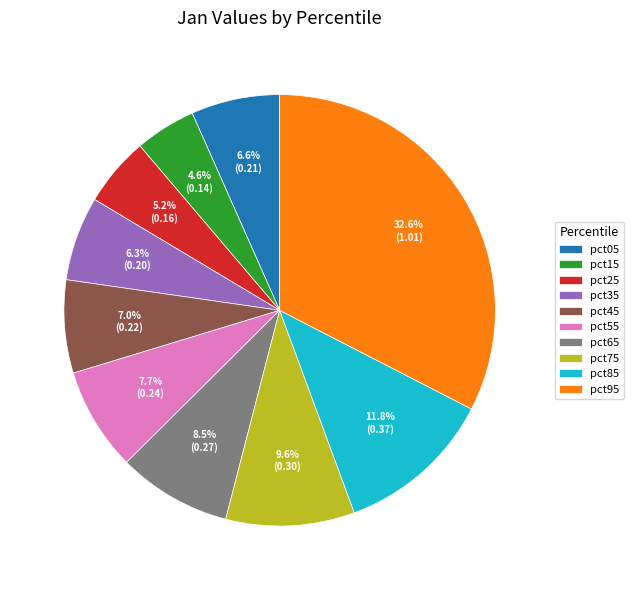

How many slices are in this pie chart?

10